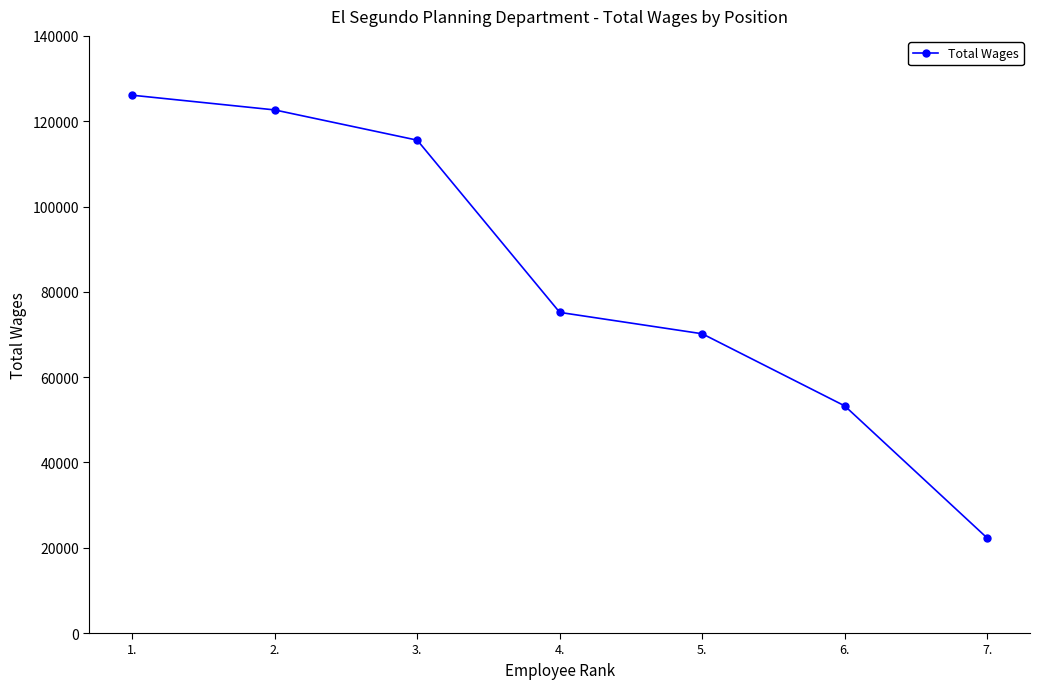

What is the maximum value shown in the chart?

126092